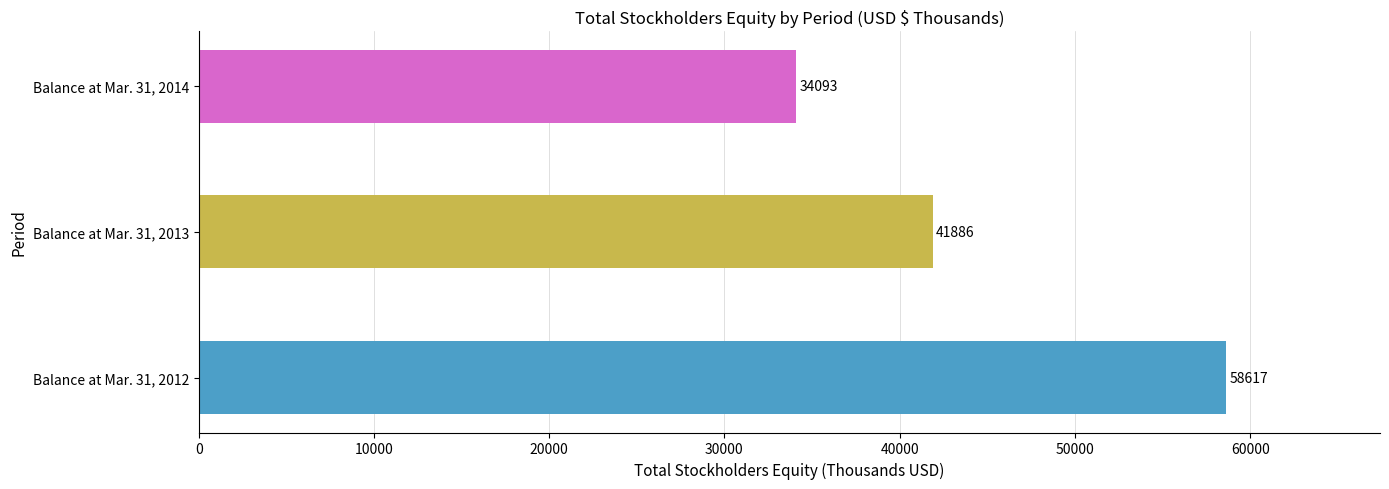

What is the difference between the values at Balance at Mar. 31, 2014 and Balance at Mar. 31, 2012?

24524